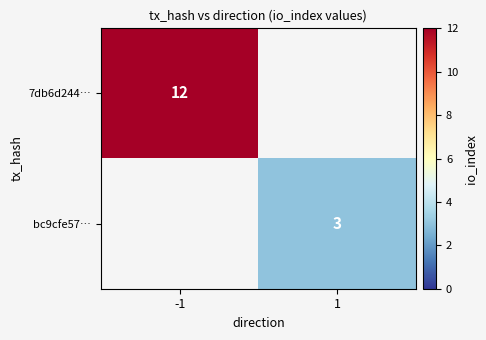

The value of 7db6d244… at -1 is 20. True or false?

False